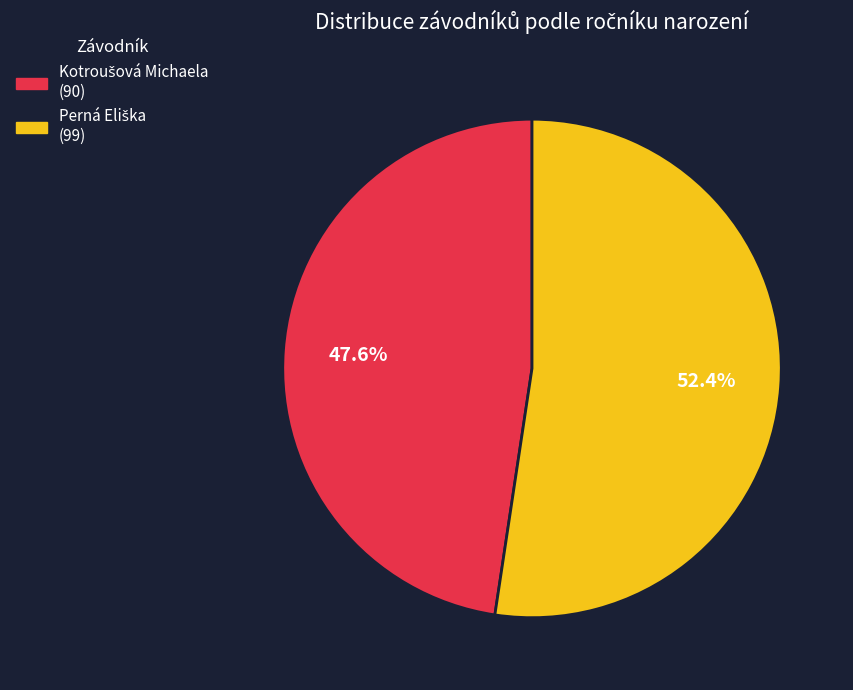

Is there a majority slice in this chart?

Yes